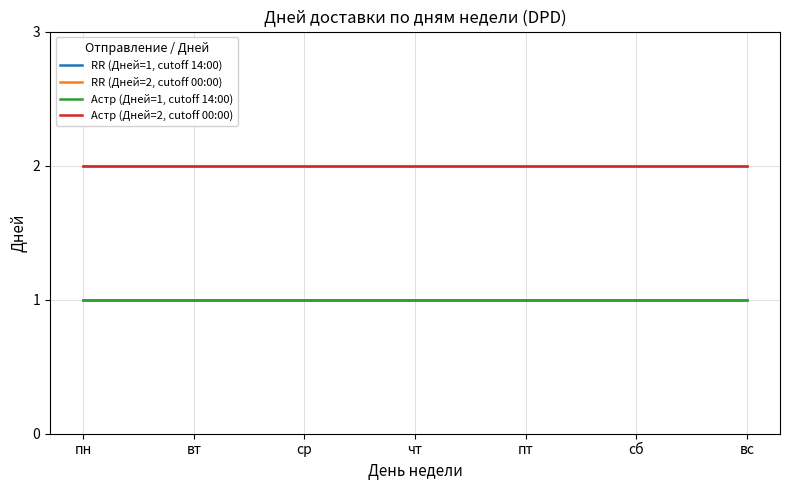

How many lines are shown in the chart?

4